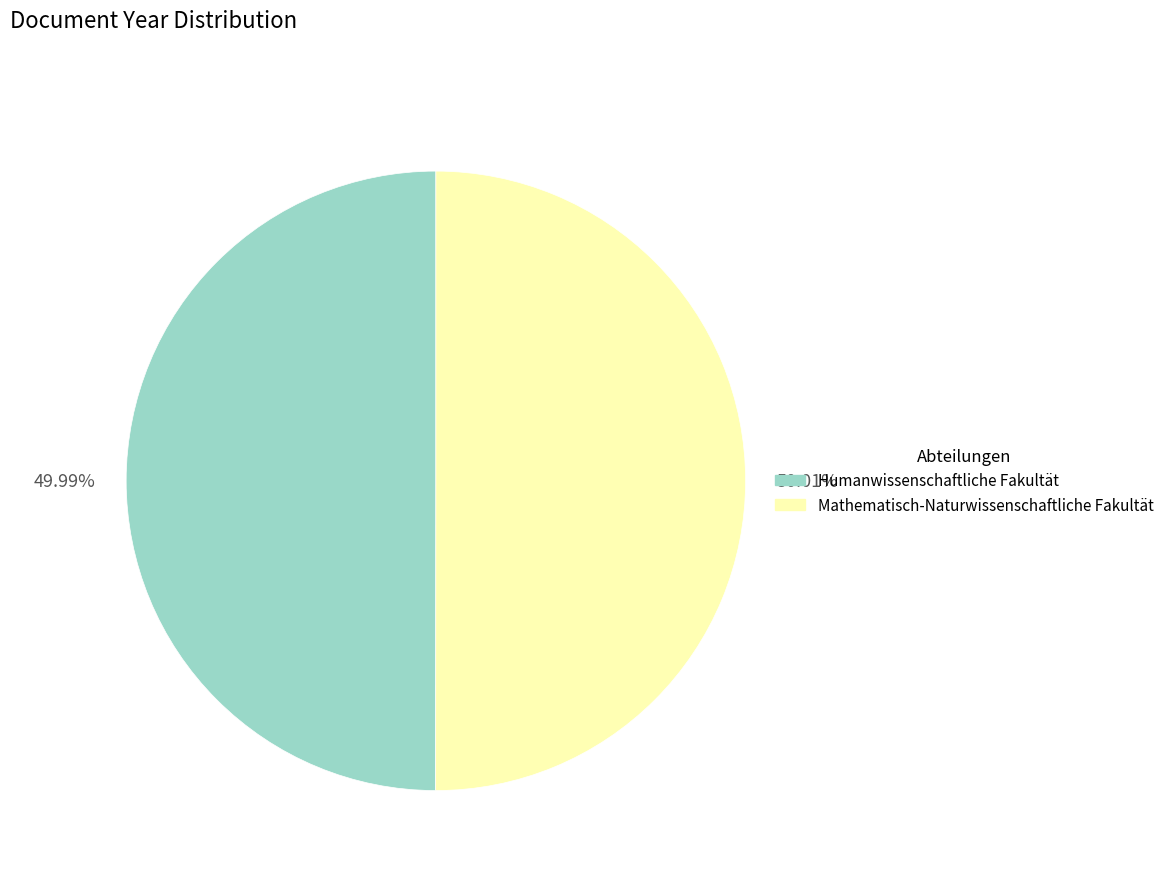

Is it true that Humanwissenschaftliche Fakultät is 57% of the pie?

False